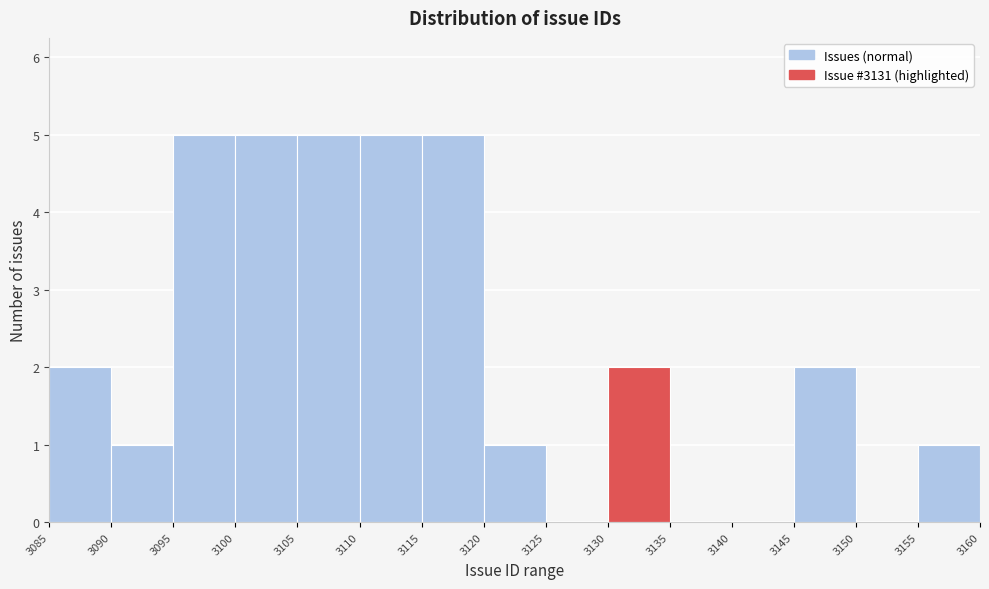

Reading left to right, list every bar in this chart as the range it spans on the x-axis followed by its height. The values are not printed on the chart, so give them approximately, as read against the axis.

3085 to 3090: 2
3090 to 3095: 1
3095 to 3100: 5
3100 to 3105: 5
3105 to 3110: 5
3110 to 3115: 5
3115 to 3120: 5
3120 to 3125: 1
3125 to 3130: 0
3130 to 3135: 2
3135 to 3140: 0
3140 to 3145: 0
3145 to 3150: 2
3150 to 3155: 0
3155 to 3160: 1